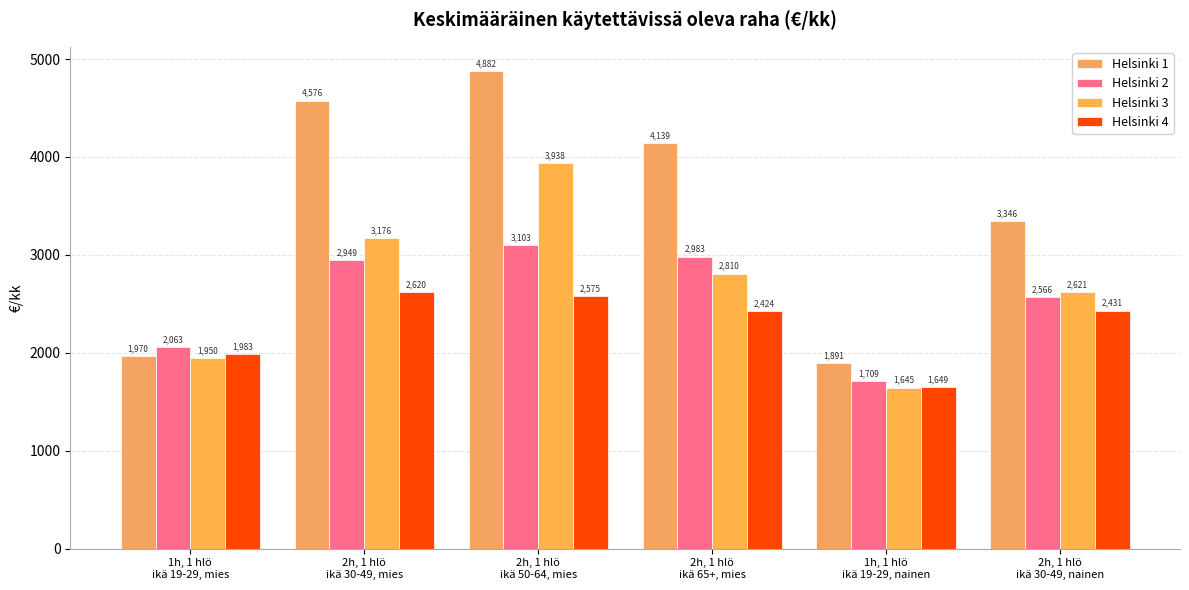

Between 1h, 1 hlö
ikä 19-29, mies and 2h, 1 hlö
ikä 50-64, mies, which series saw the biggest shift?

Helsinki 1